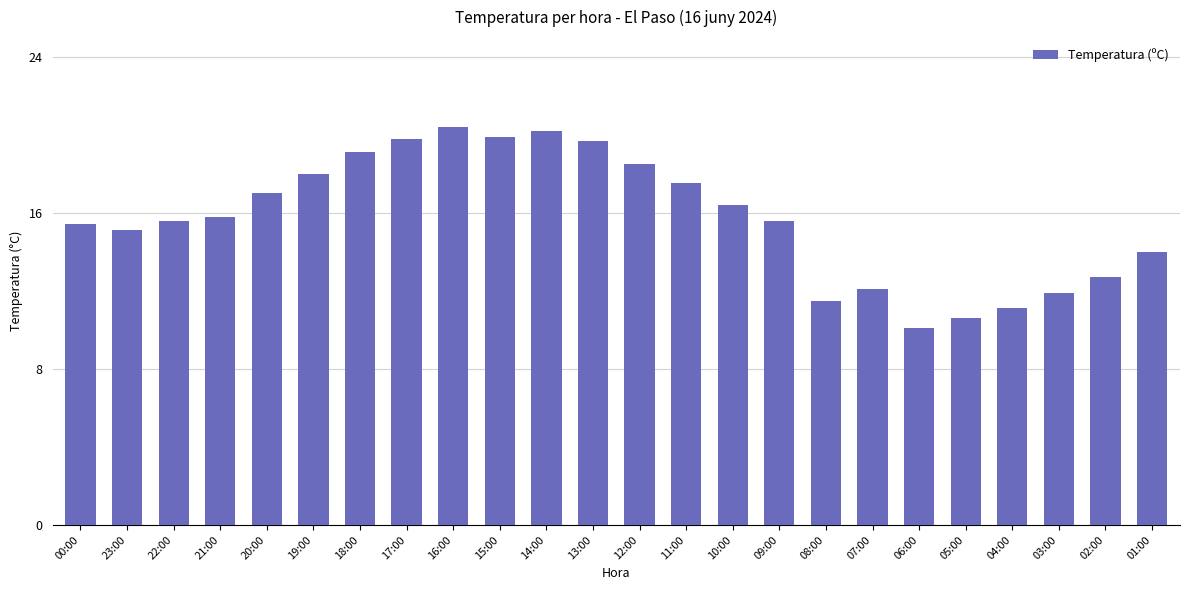

At which category does the chart reach its minimum across all series?

06:00